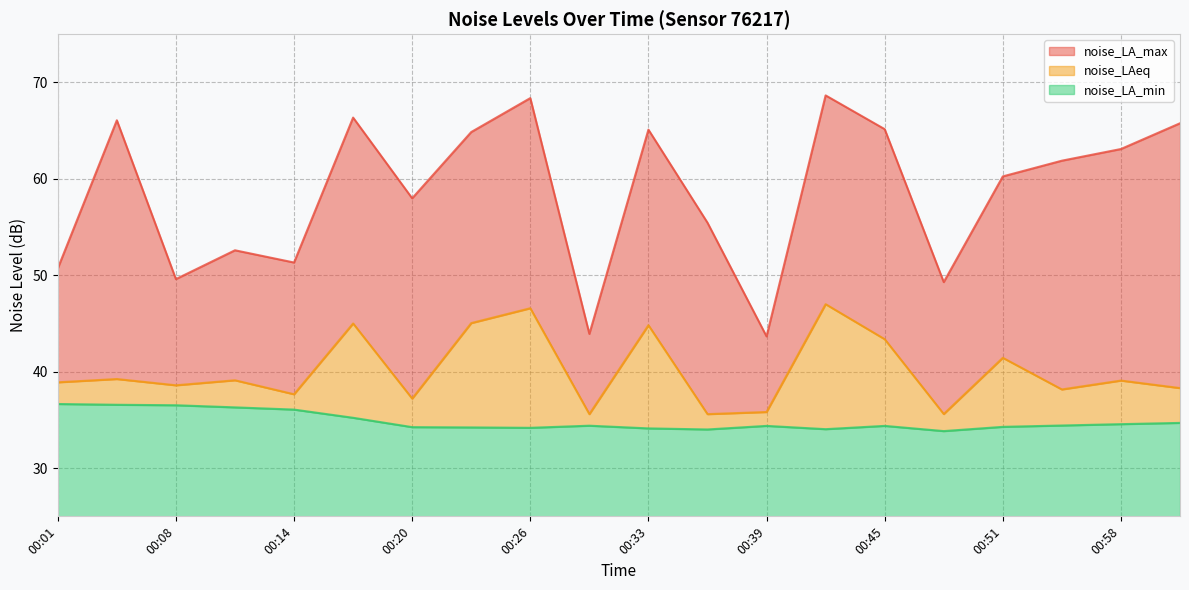

True or false: noise_LA_max and noise_LA_min intersect in this chart.

False